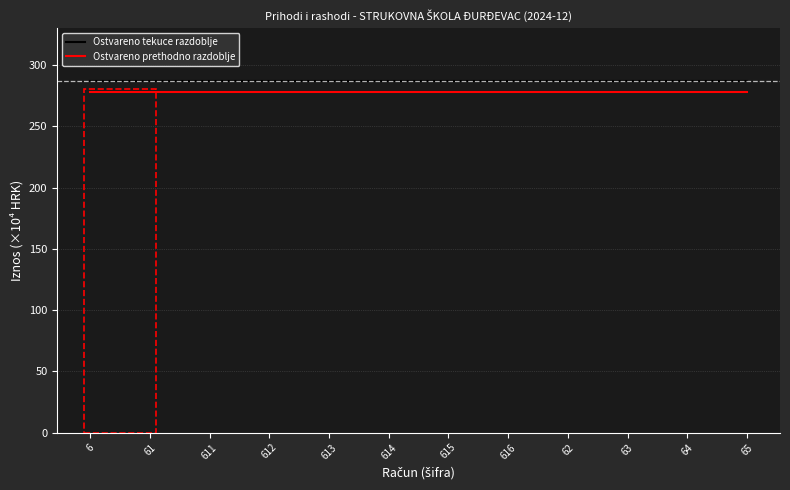

Is it true that Ostvareno prethodno razdoblje equals 278.1 at 613?

True